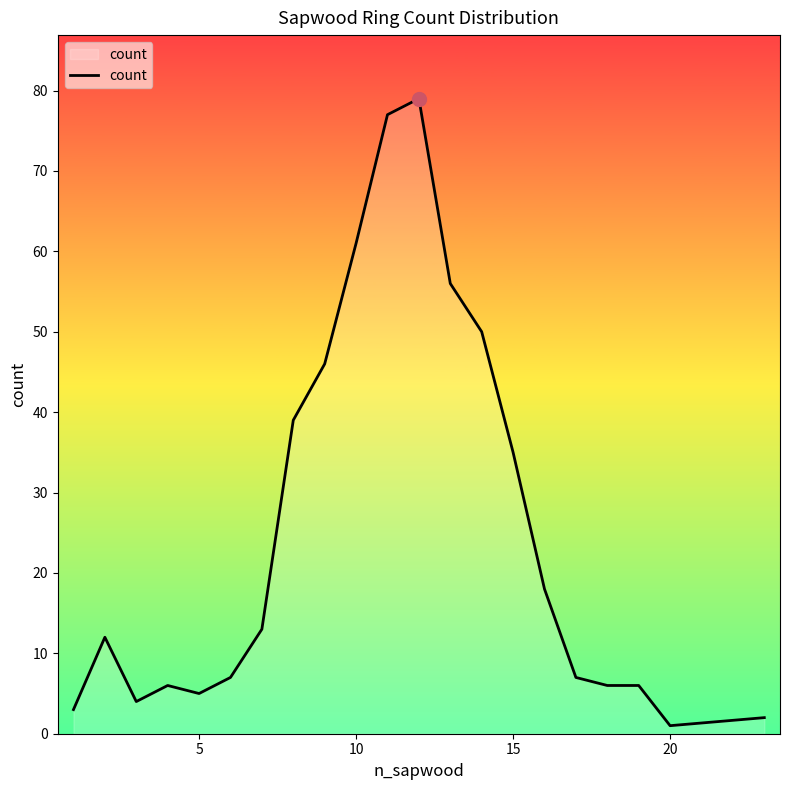

What is the maximum value shown in the chart?

79